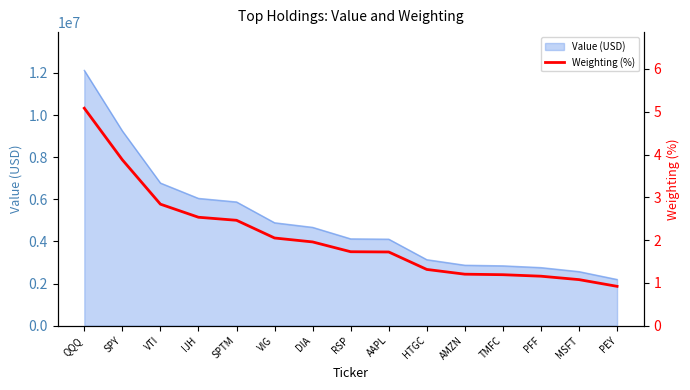

What is the ratio of the value at TMFC to the value at MSFT?

1.1